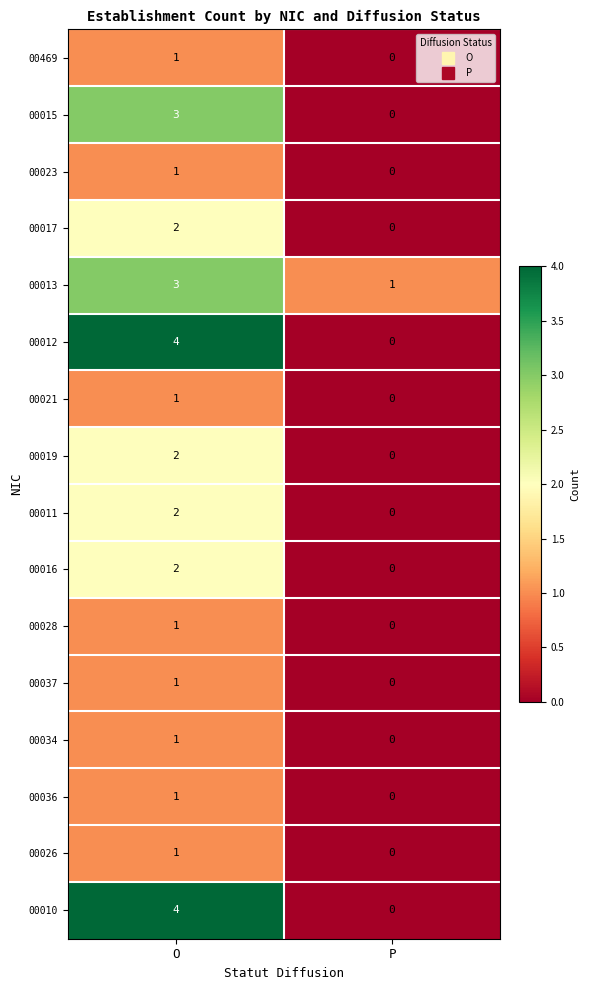

What is the sum of the 00015 values at O and P?

3